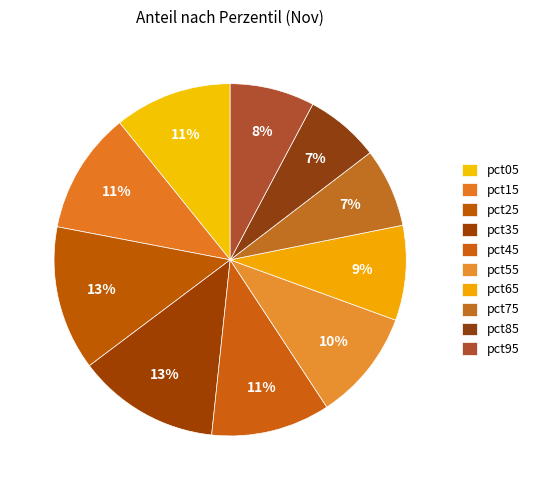

What percentage is NOT represented by pct35?

86.9%